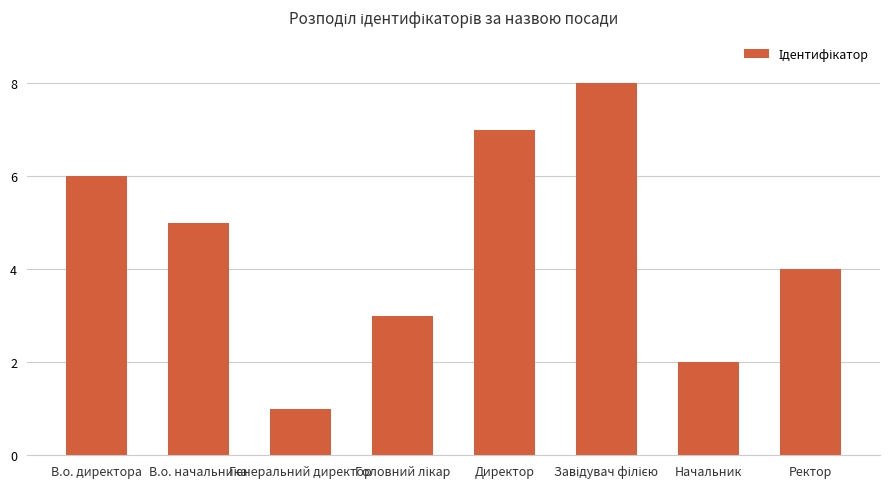

What is the difference between the maximum and minimum values?

7